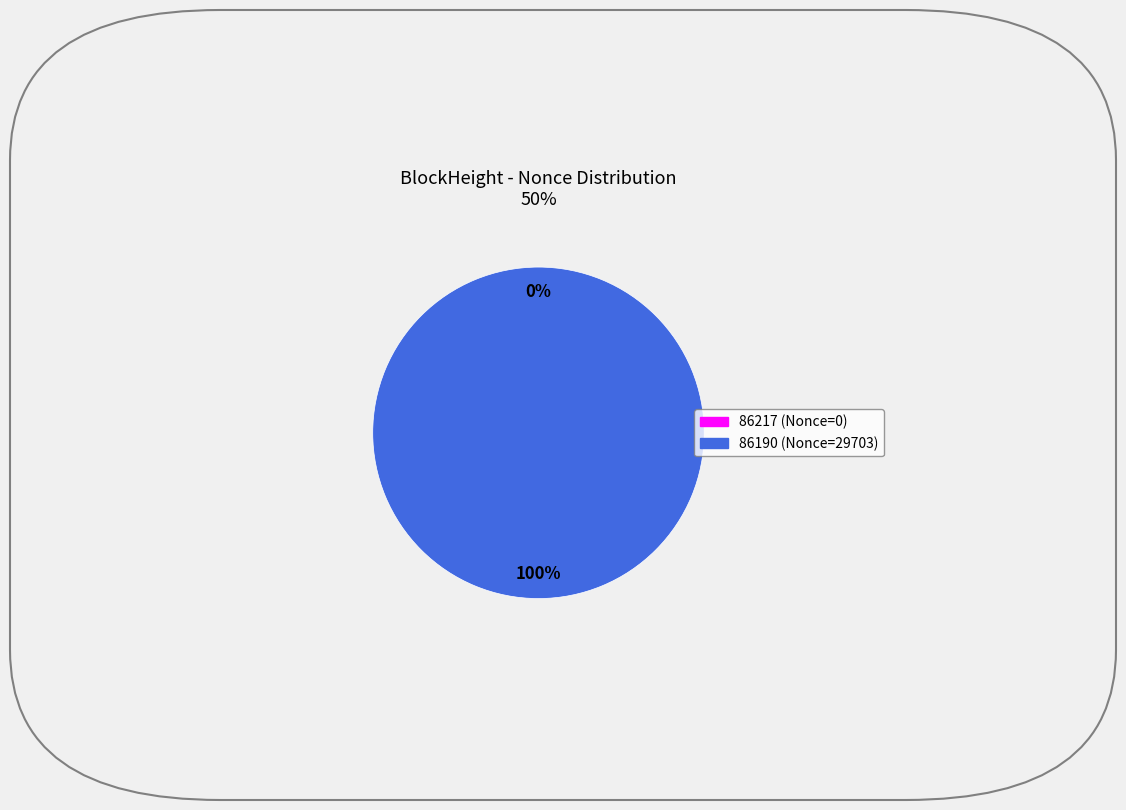

Is it true that 86190 is 100% of the pie?

True